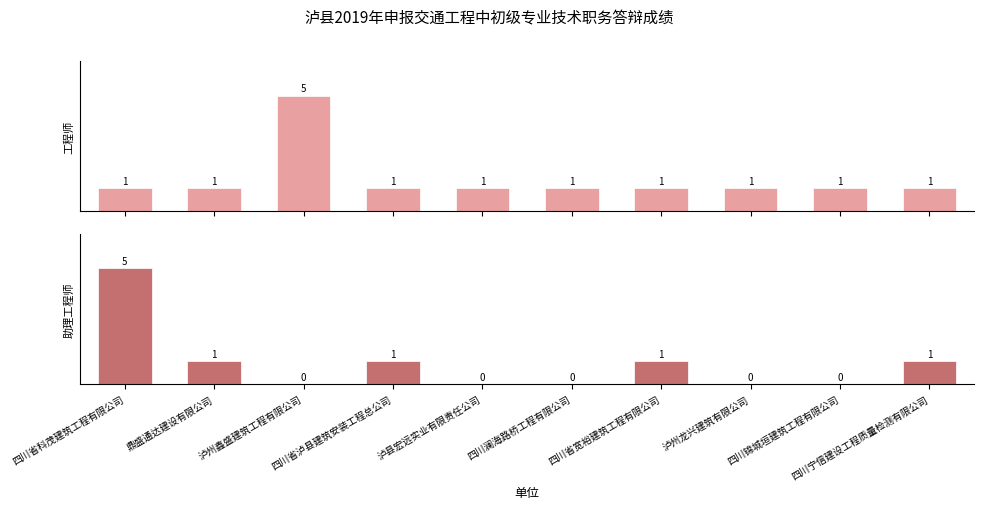

List the series in order of their overall mean, highest first.

工程师, 助理工程师